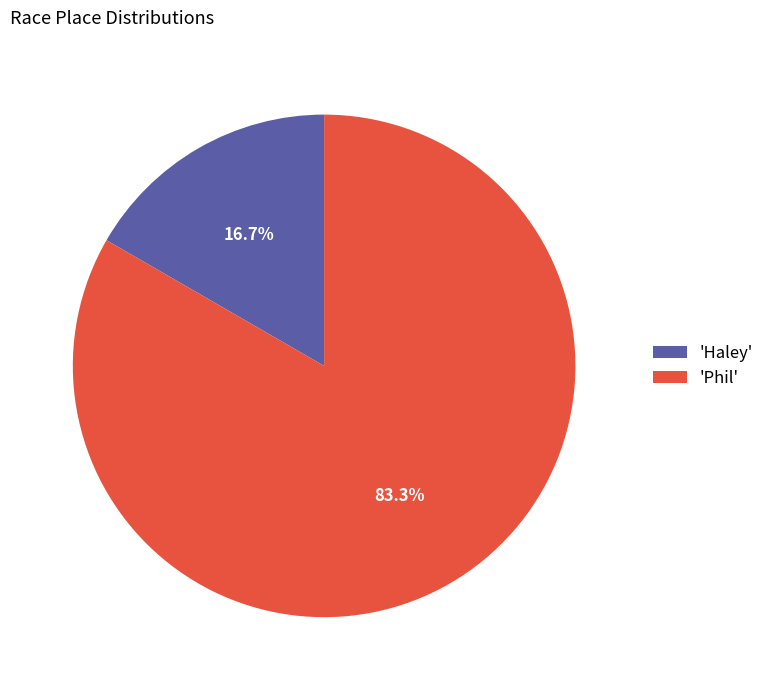

Which category has the biggest portion of the pie?

'Phil'